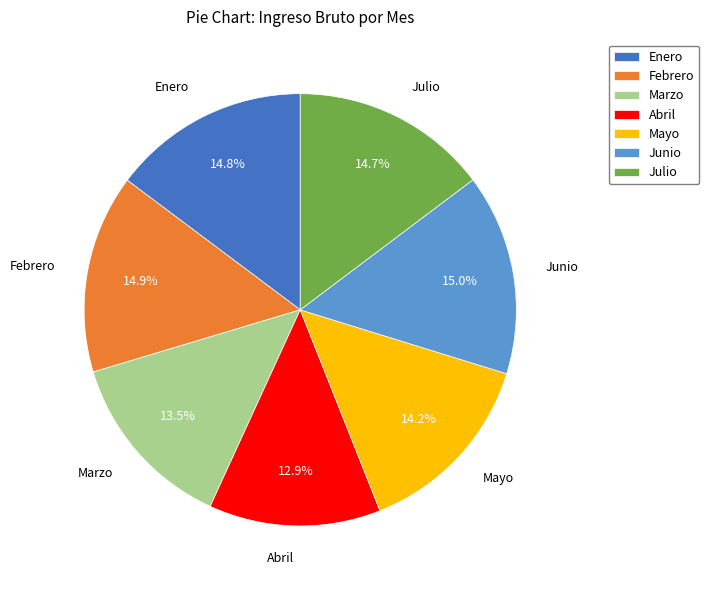

Which slice is the smallest?

Abril